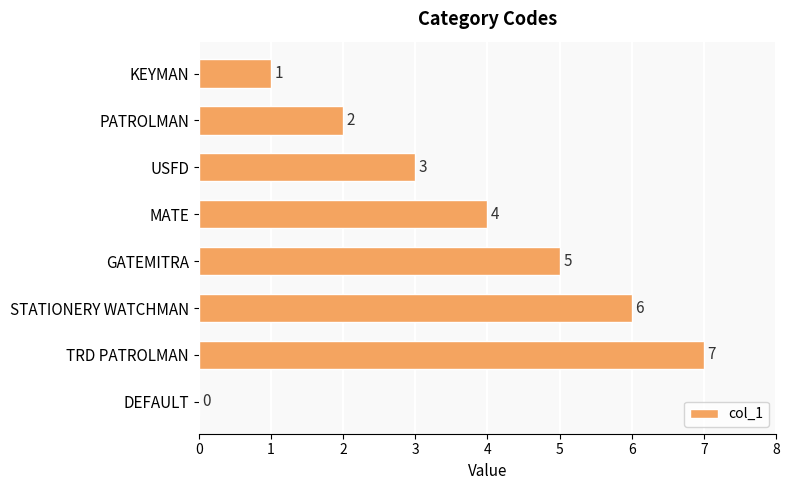

What is the change in value from KEYMAN to GATEMITRA?

+4